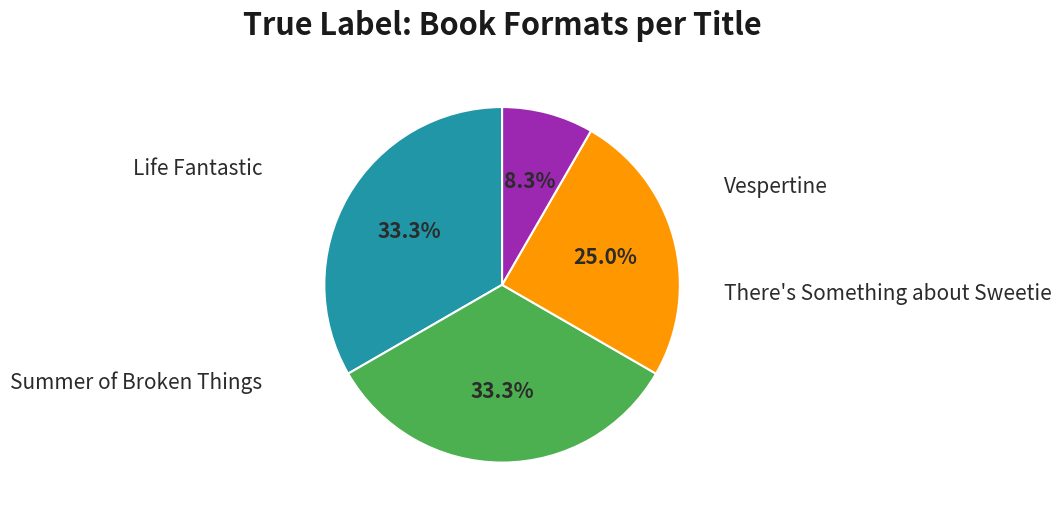

How many slices are in this pie chart?

4